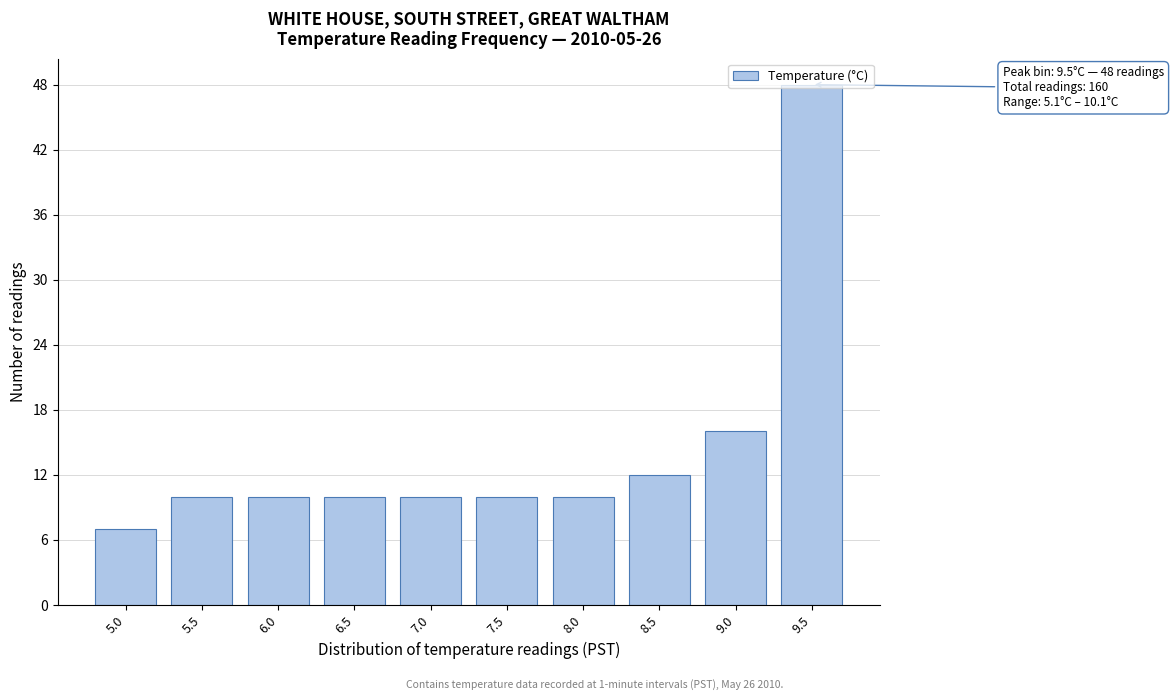

Between 9.5 and 7.0, which is larger?

9.5